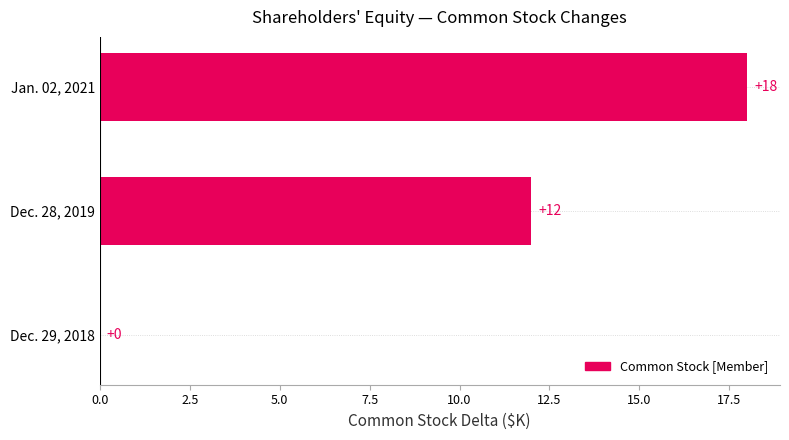

The chart shows a value of 0 at Dec. 29, 2018. True or false?

True